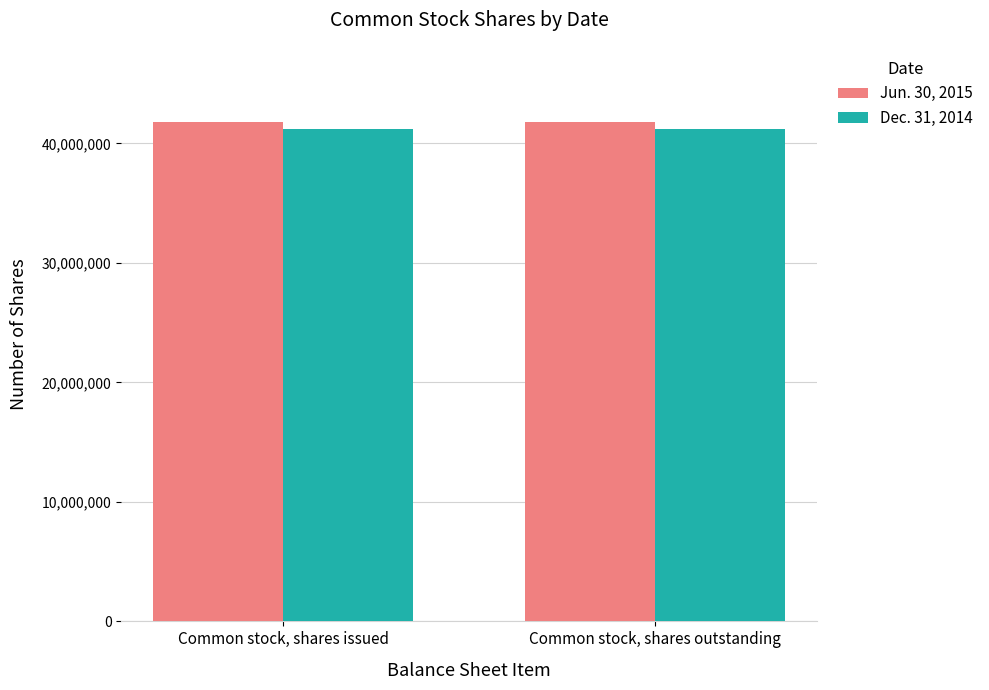

What is the spread (max minus min) of values at Common stock, shares issued?

626000